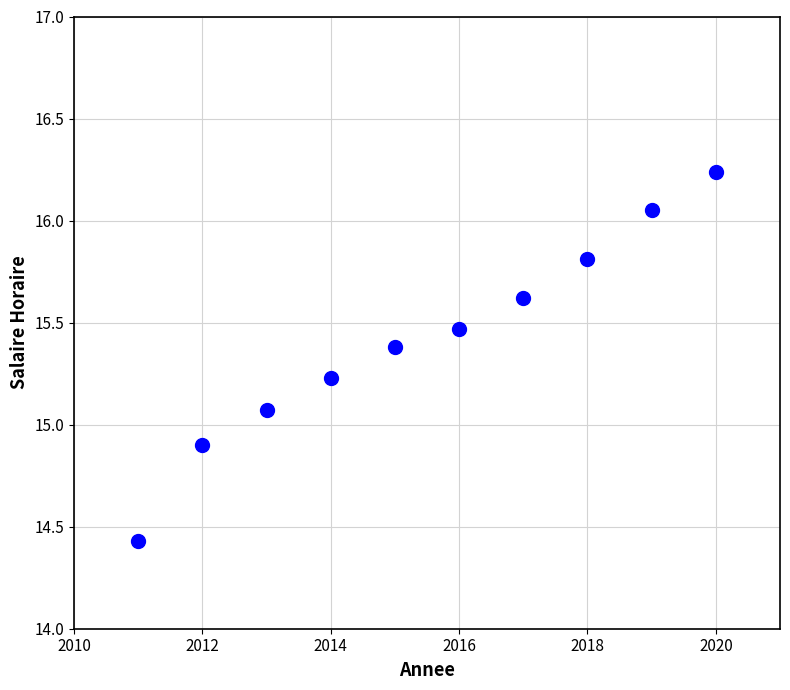

What is the average Y value?

15.4